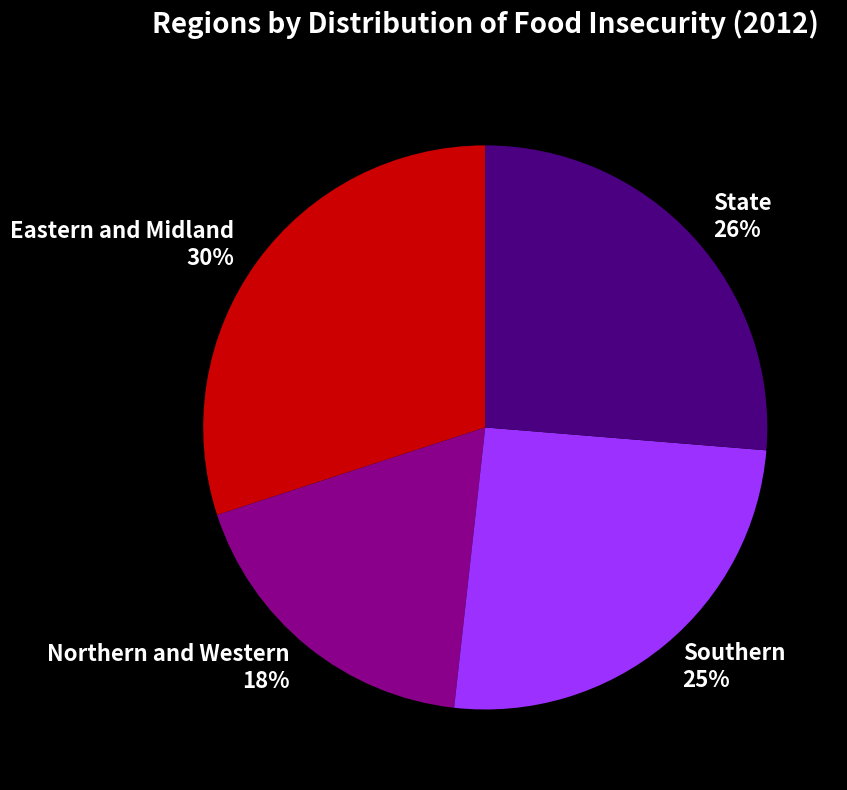

To the nearest percent, what is the difference between the largest and smallest slice percentages?

12%